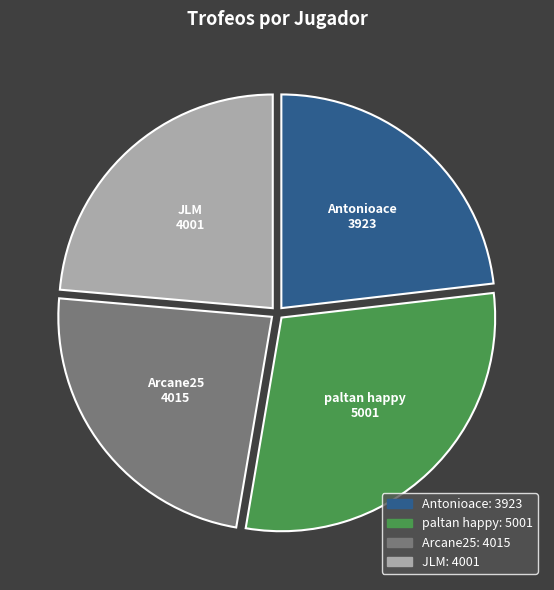

True or false: paltan happy accounts for 30% of the total.

True